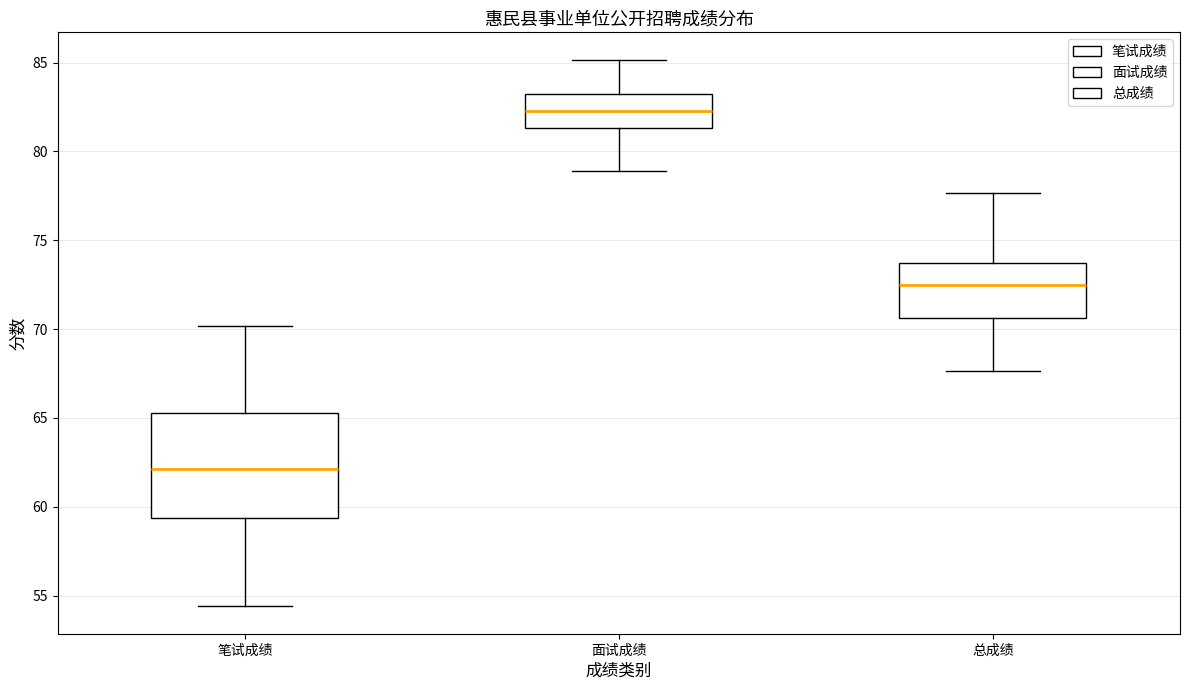

Reading left to right, transcribe this box plot: for each box, give where its median line is, the range the box spans, and where its two whiskers end, as read against the y-axis. The values are not printed on the chart, so give them approximately, as read against the axis.

笔试成绩: median 62.0, box 59.5 to 65.5, whiskers 54.5 to 70.0
面试成绩: median 82.5, box 81.5 to 83.0, whiskers 79.0 to 85.0
总成绩: median 72.5, box 70.5 to 73.5, whiskers 67.5 to 77.5